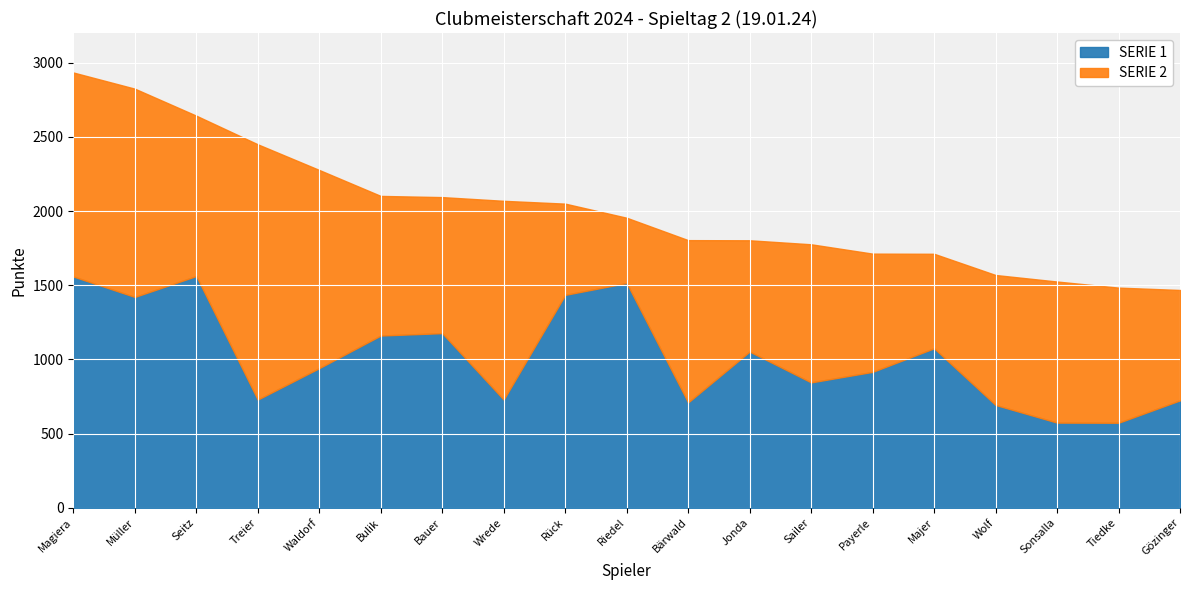

True or false: SERIE 1 has more than 2 points higher than both neighbors.

True